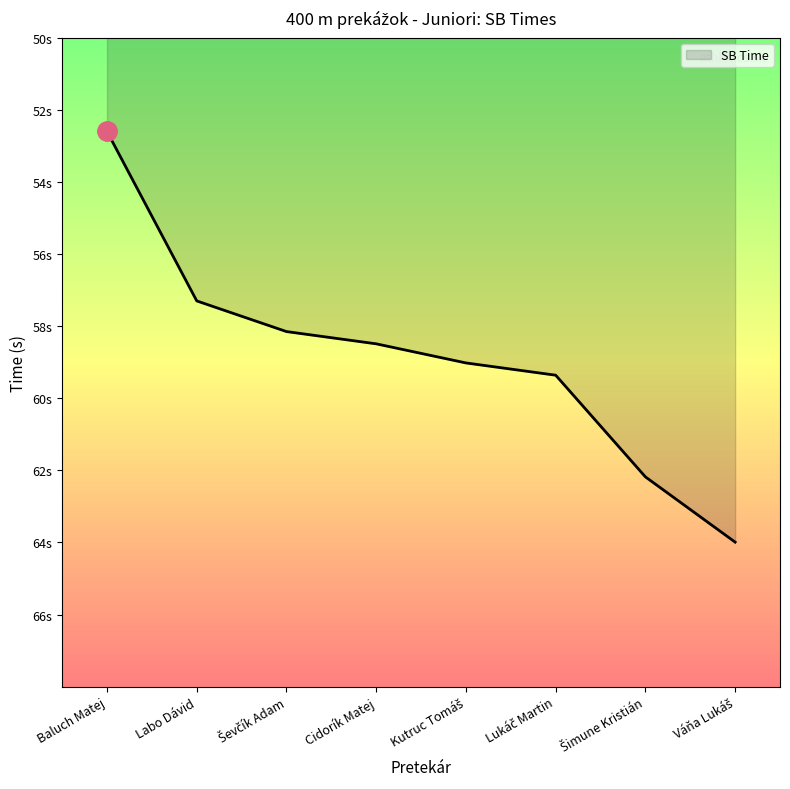

What is the difference between the second highest and minimum values?

9.6